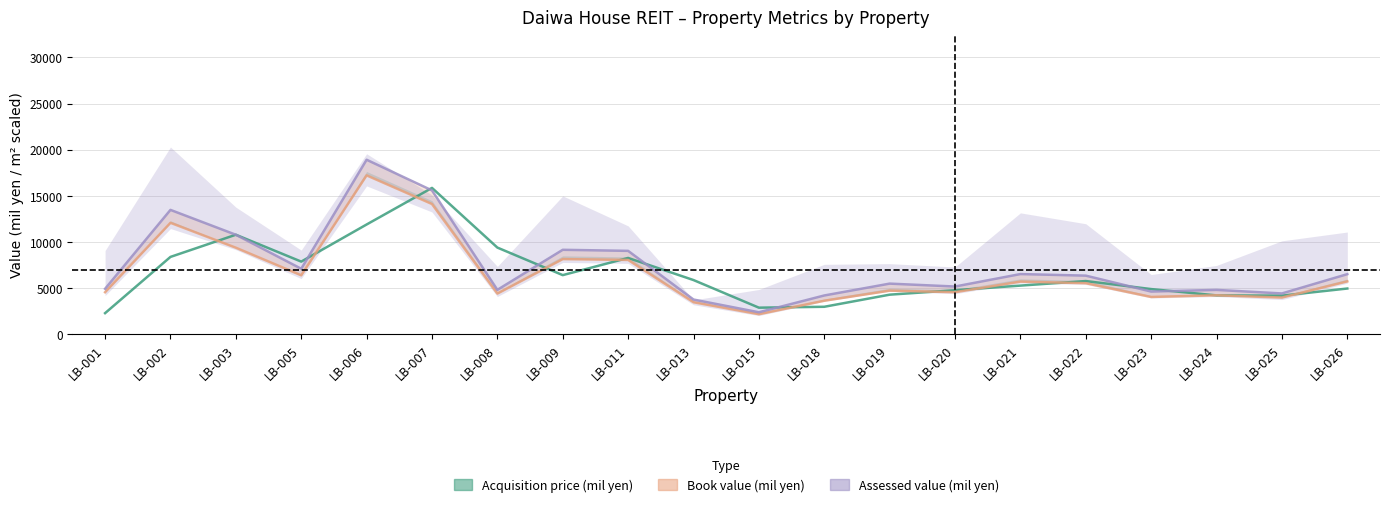

Reading right to left, transcribe all the data shown in this chart.

Acquisition price (mil yen): LB-026=4958.2	LB-025=4184.5	LB-024=4213.6	LB-023=4898.6	LB-022=5769.4	LB-021=5274.5	LB-020=4774.9	LB-019=4292.1	LB-018=2979.9	LB-015=2882.9	LB-013=5875.6	LB-011=8272.2	LB-009=6409.8	LB-008=9395.4	LB-007=15863.1	LB-006=11897.0	LB-005=7875.8	LB-003=10789.0	LB-002=8384.8	LB-001=2289.9
Book value (mil yen): LB-026=5730.5	LB-025=3977.5	LB-024=4225.5	LB-023=4044.0	LB-022=5535.5	LB-021=5707.0	LB-020=4561.0	LB-019=4728.5	LB-018=3635.0	LB-015=2174.5	LB-013=3472.0	LB-011=8055.5	LB-009=8148.5	LB-008=4410.5	LB-007=14116.0	LB-006=17221.5	LB-005=6391.5	LB-003=9381.5	LB-002=12079.5	LB-001=4559.5
Assessed value (mil yen): LB-026=6515.0	LB-025=4425.0	LB-024=4810.0	LB-023=4630.0	LB-022=6355.0	LB-021=6525.0	LB-020=5175.0	LB-019=5490.0	LB-018=4205.0	LB-015=2385.0	LB-013=3765.0	LB-011=9040.0	LB-009=9155.0	LB-008=4815.0	LB-007=15590.0	LB-006=18915.0	LB-005=7100.0	LB-003=10785.0	LB-002=13480.0	LB-001=4930.0